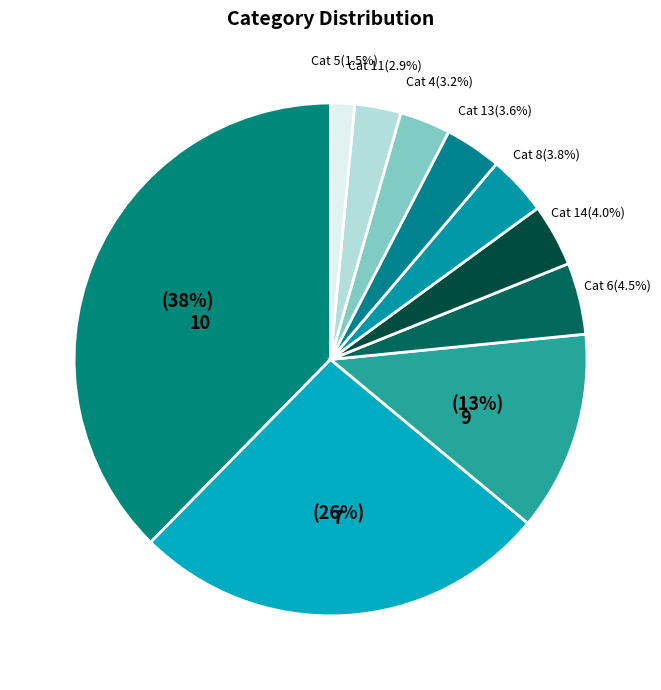

To the nearest percent, what is the difference between the largest and smallest slice percentages?

36%